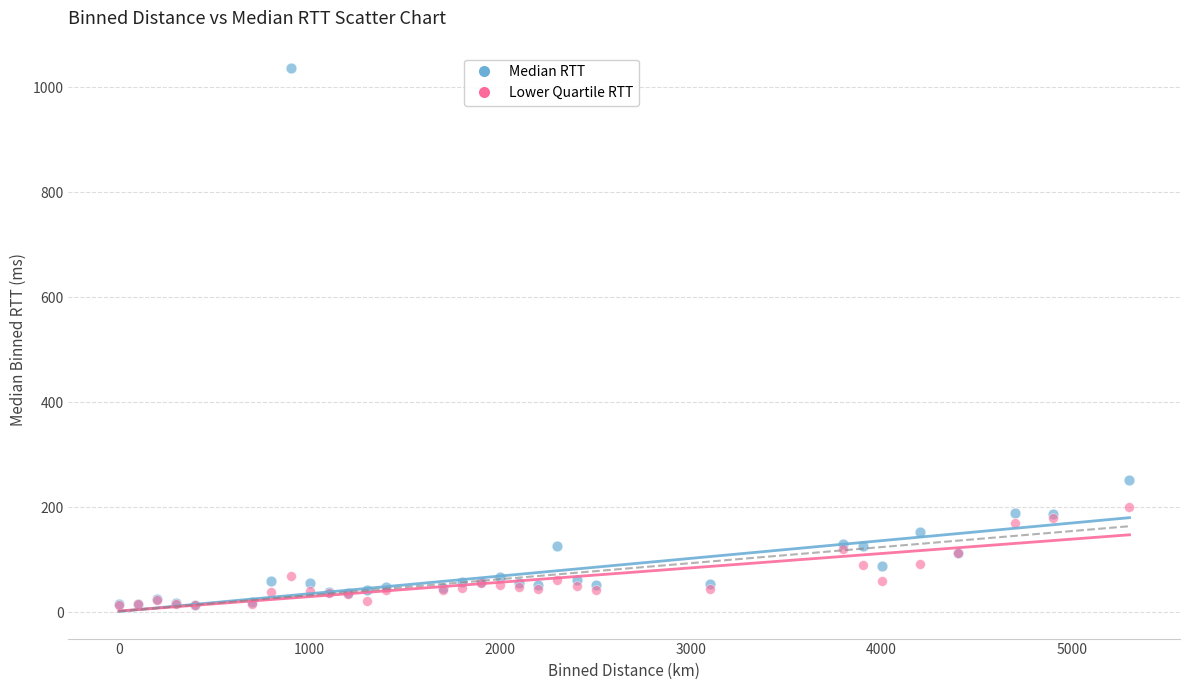

Which series reaches the maximum Y coordinate?

Median RTT